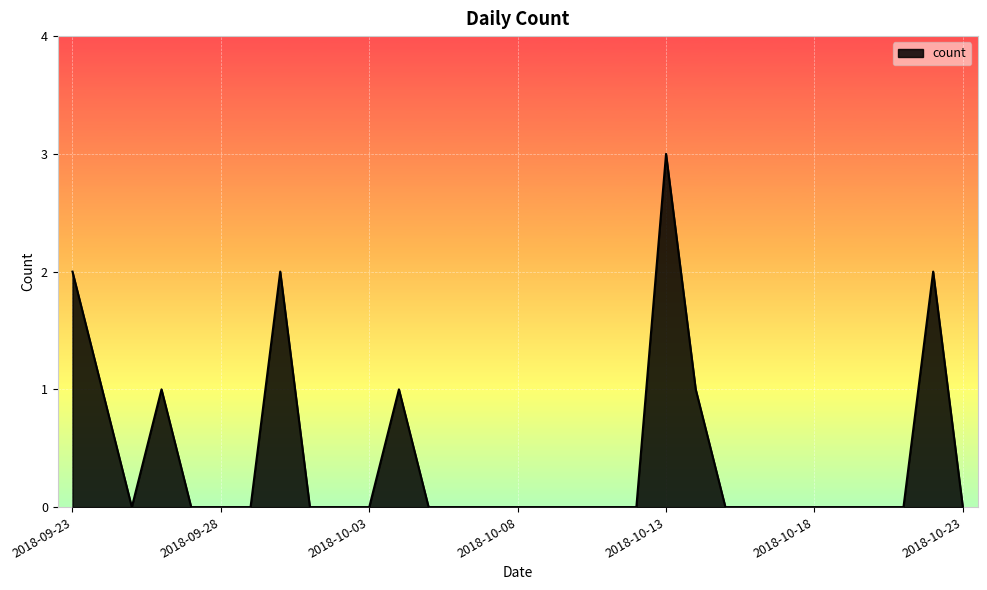

What is the maximum value shown in the chart?

3